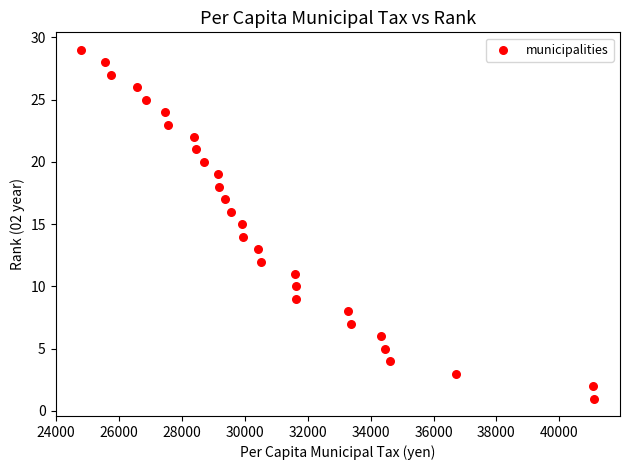

What is the range of Y values (max minus min)?

28